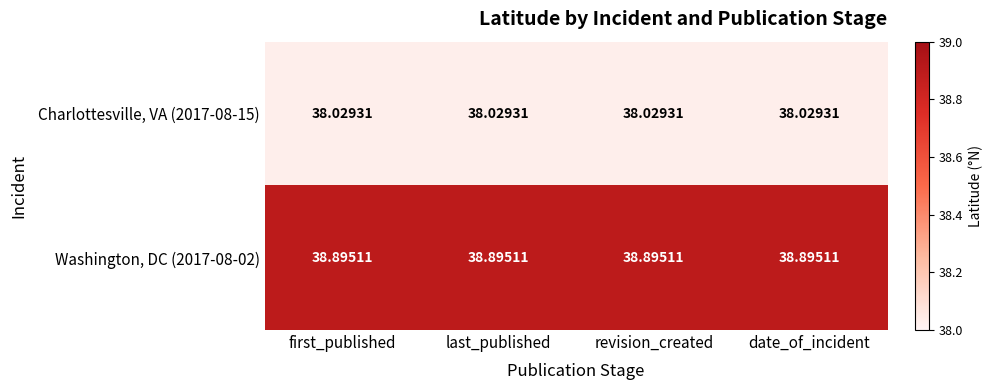

Is the value of Charlottesville, VA (2017-08-15) at last_published greater than the value of Washington, DC (2017-08-02) at revision_created?

No